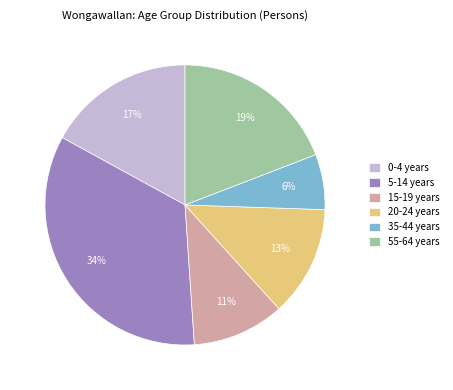

To the nearest percent, what is the difference between the 5-14 years and 20-24 years slice percentages?

21%